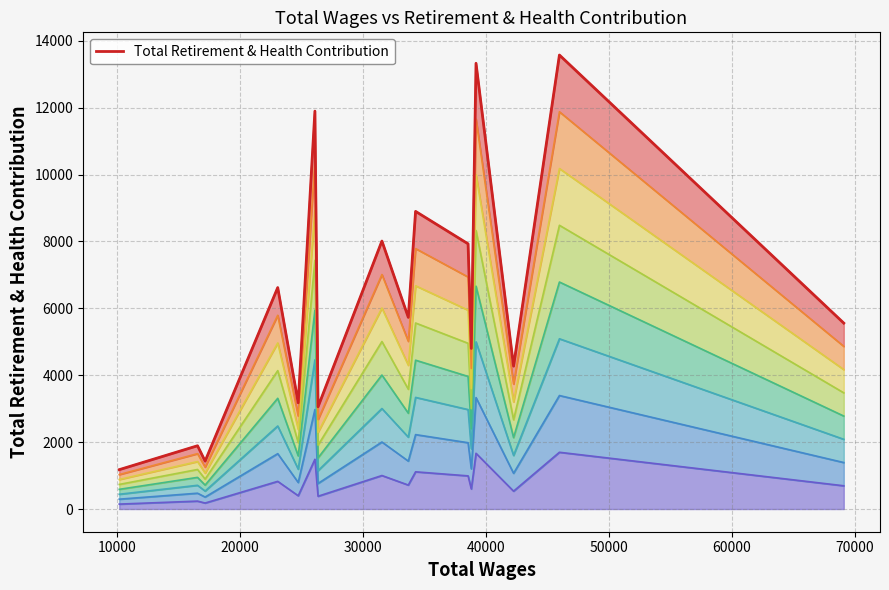

How many distinct data groups are displayed?

1